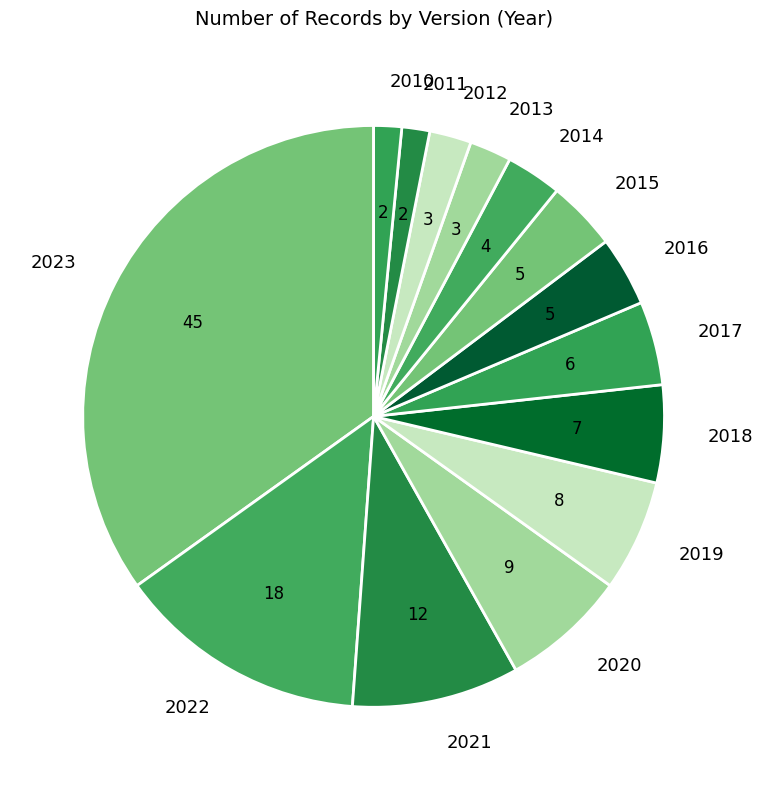

The 2023 slice represents 21% of the pie. True or false?

False